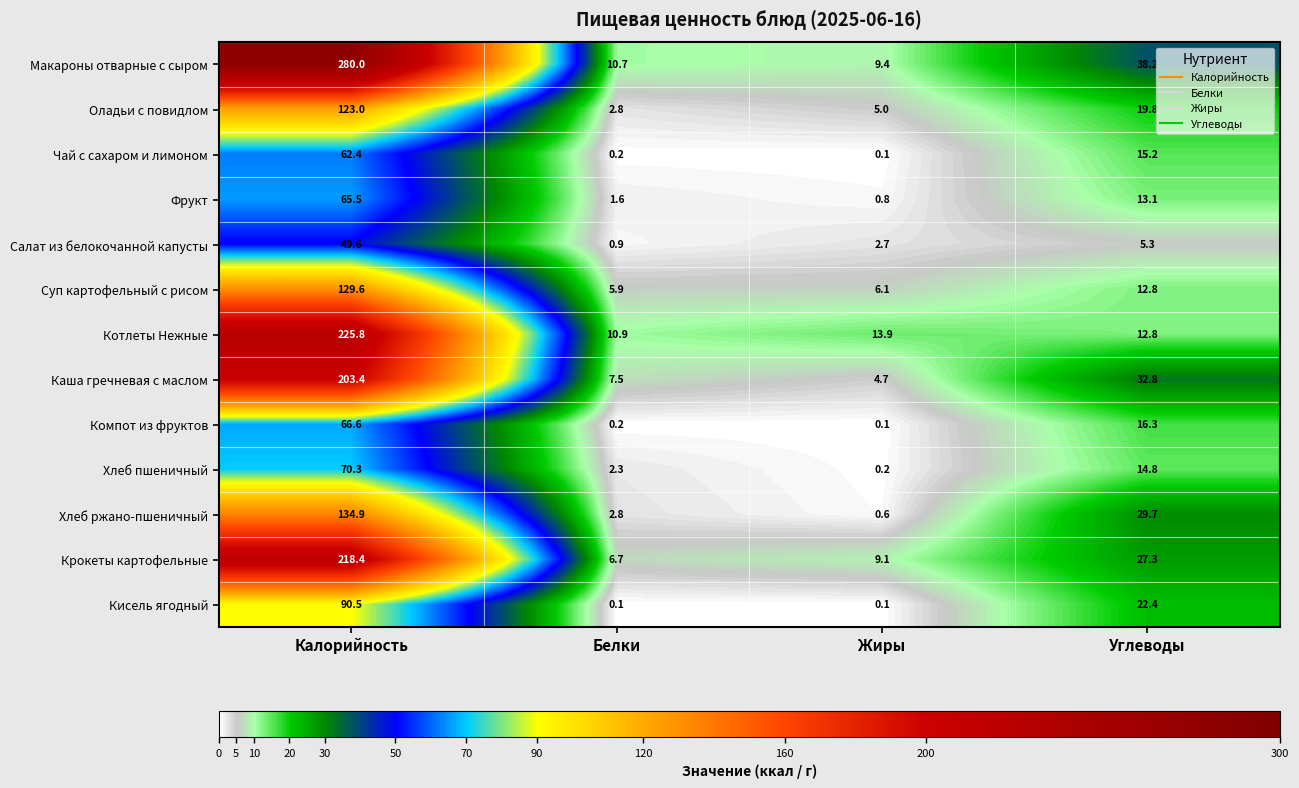

What is the smallest value displayed?

0.1